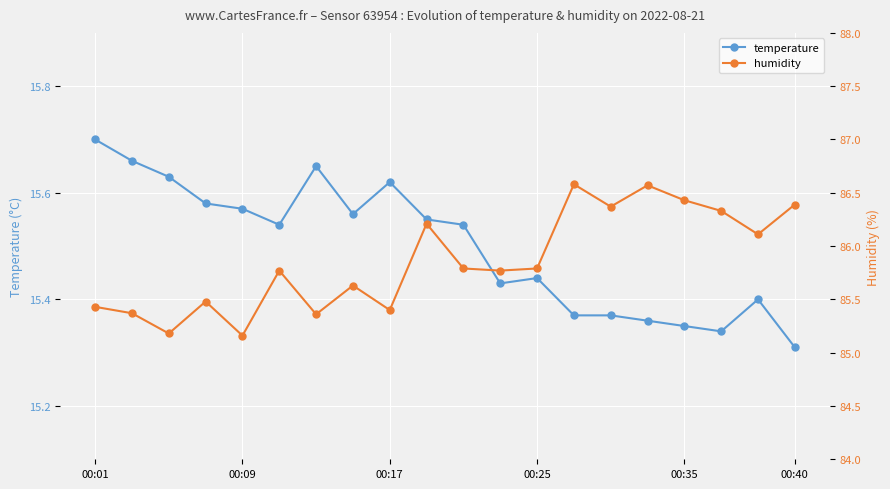

What is the difference between the maximum and minimum values in the humidity series?

1.4